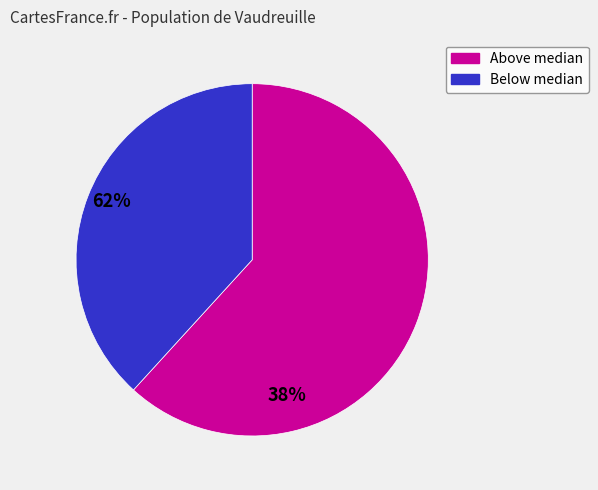

Is there any slice that represents more than half of the pie?

Yes